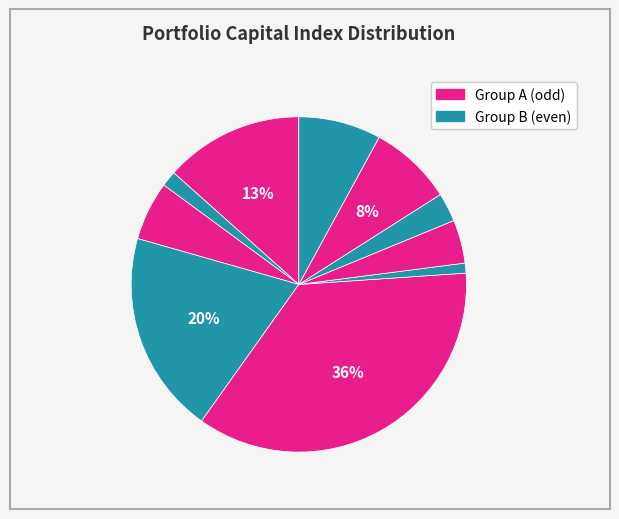

How many segments does this pie chart have?

10